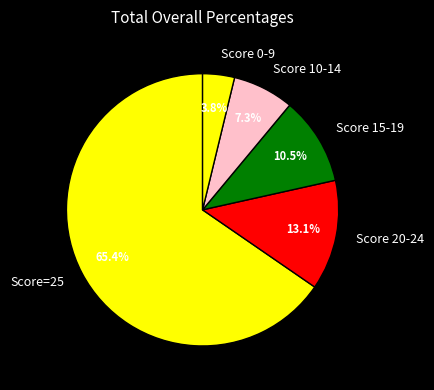

Rank the categories by value from lowest to highest.

Score 0-9, Score 10-14, Score 15-19, Score 20-24, Score=25